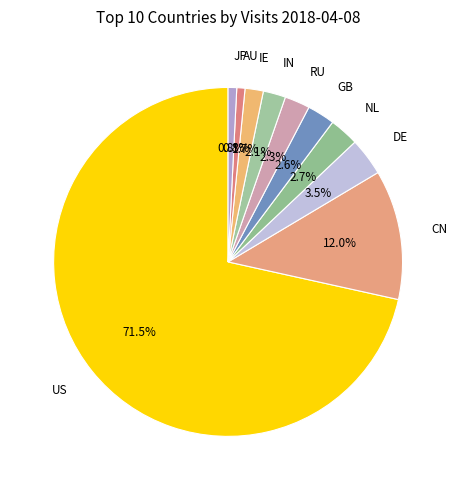

To the nearest percent, what is the difference between the CN and NL slice percentages?

9%